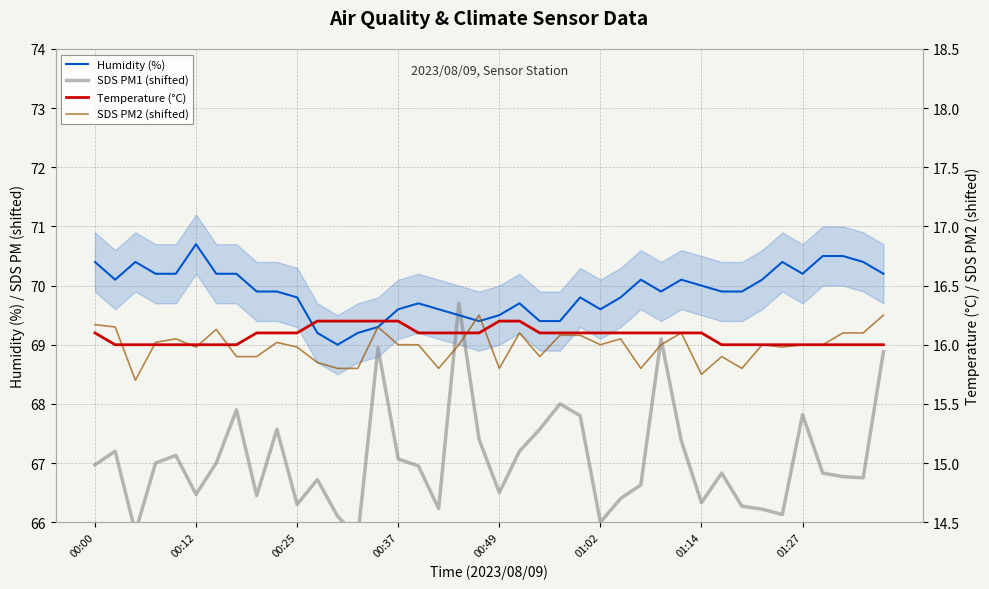

Which series has the largest range (max minus min)?

SDS PM1 (shifted)